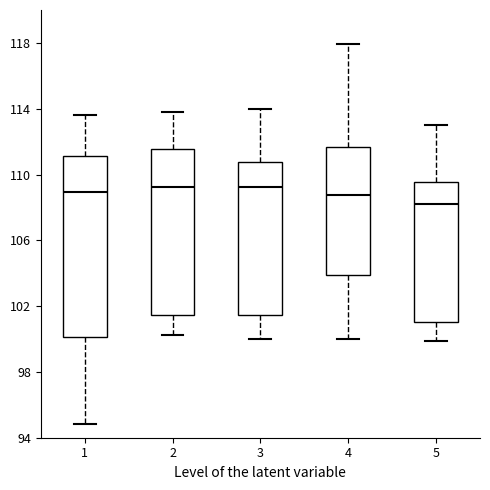

Reading left to right, read every box against the y-axis: the position of its median line, the range the box covers, and the ends of its whiskers. The values are not printed on the chart, so give them approximately, as read against the axis.

1: median 109.0, box 100.0 to 111.0, whiskers 95.0 to 113.5
2: median 109.5, box 101.5 to 111.5, whiskers 100.5 to 114.0
3: median 109.5, box 101.5 to 110.5, whiskers 100.0 to 114.0
4: median 109.0, box 104.0 to 111.5, whiskers 100.0 to 118.0
5: median 108.0, box 101.0 to 109.5, whiskers 100.0 to 113.0